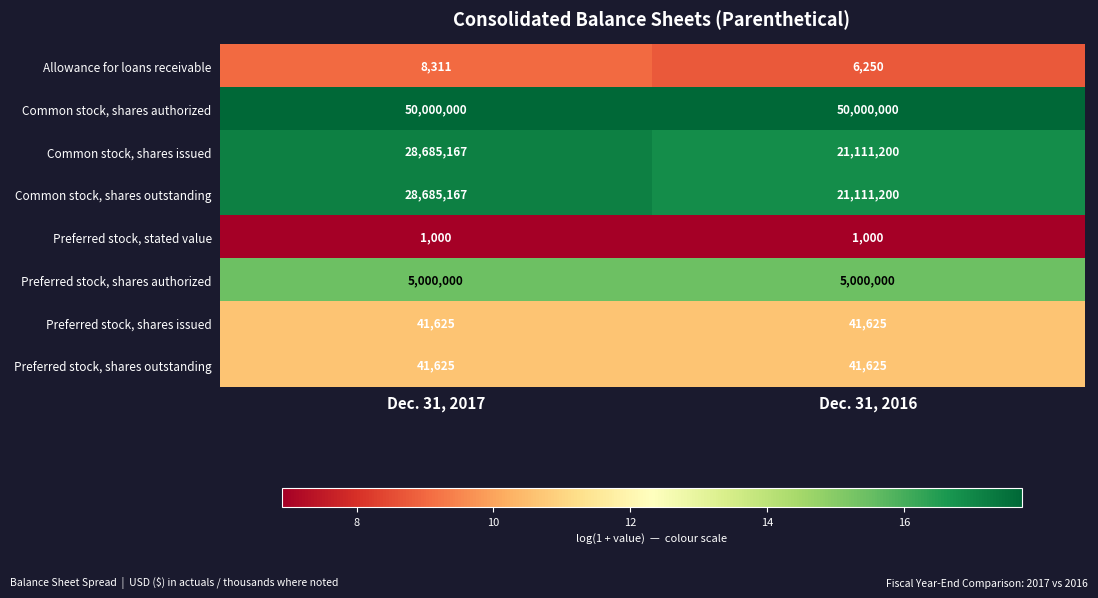

Reading right to left, list all the values displayed in this chart.

Allowance for loans receivable: Dec. 31, 2016=6250	Dec. 31, 2017=8311
Common stock, shares authorized: Dec. 31, 2016=50000000	Dec. 31, 2017=50000000
Common stock, shares issued: Dec. 31, 2016=21111200	Dec. 31, 2017=28685167
Common stock, shares outstanding: Dec. 31, 2016=21111200	Dec. 31, 2017=28685167
Preferred stock, stated value: Dec. 31, 2016=1000	Dec. 31, 2017=1000
Preferred stock, shares authorized: Dec. 31, 2016=5000000	Dec. 31, 2017=5000000
Preferred stock, shares issued: Dec. 31, 2016=41625	Dec. 31, 2017=41625
Preferred stock, shares outstanding: Dec. 31, 2016=41625	Dec. 31, 2017=41625